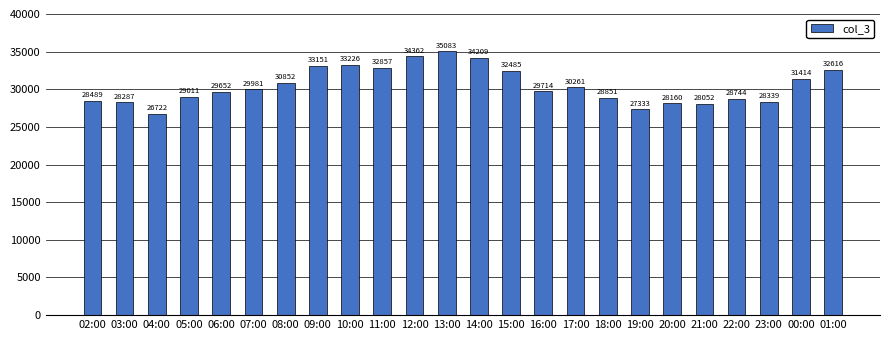

What is the smallest value displayed?

26722